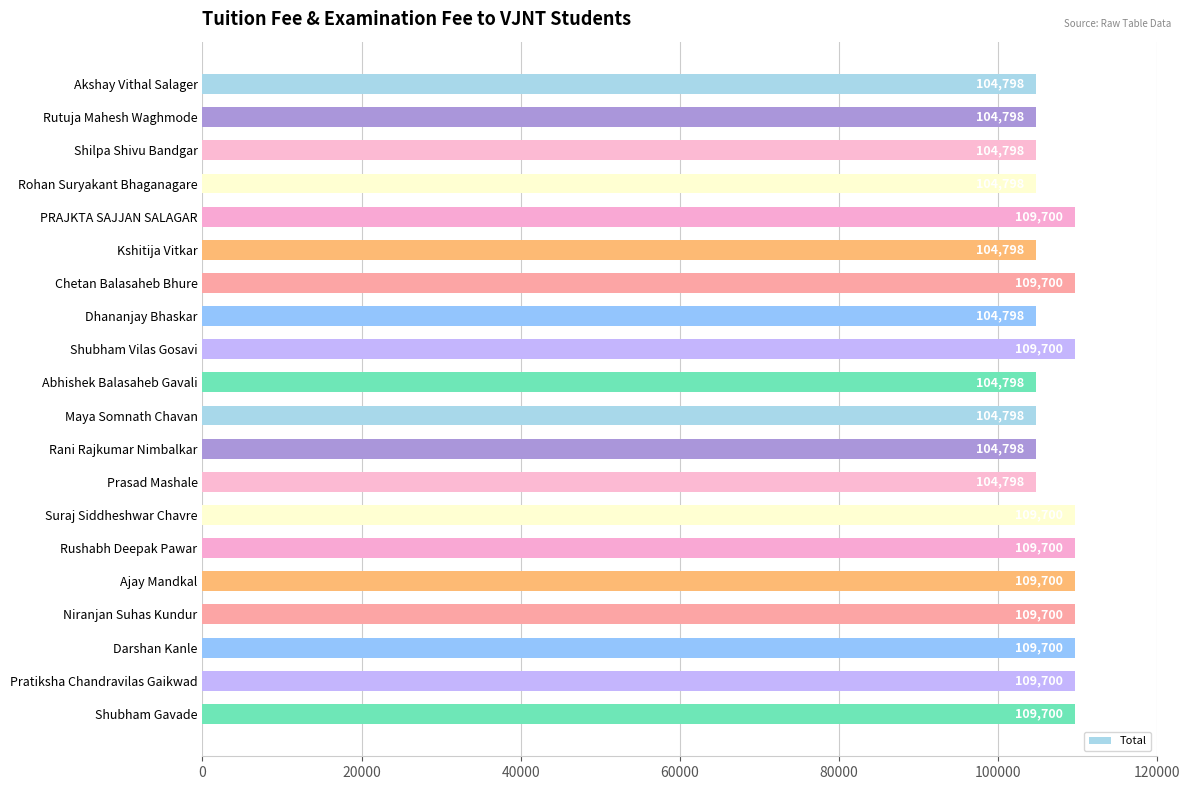

Are the bars grouped side by side (vs. stacked)?

No